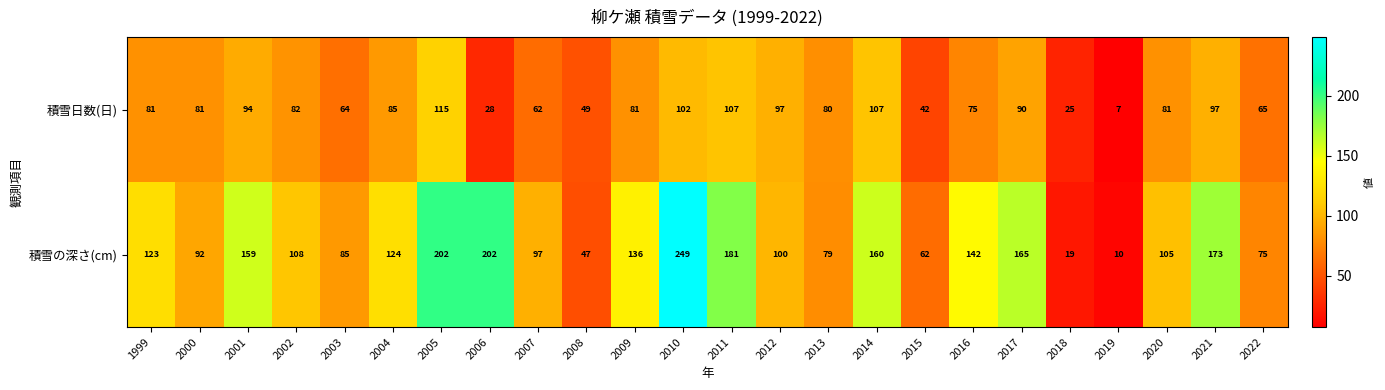

What is the difference between the maximum and minimum values in the 積雪の深さ(cm) series?

239